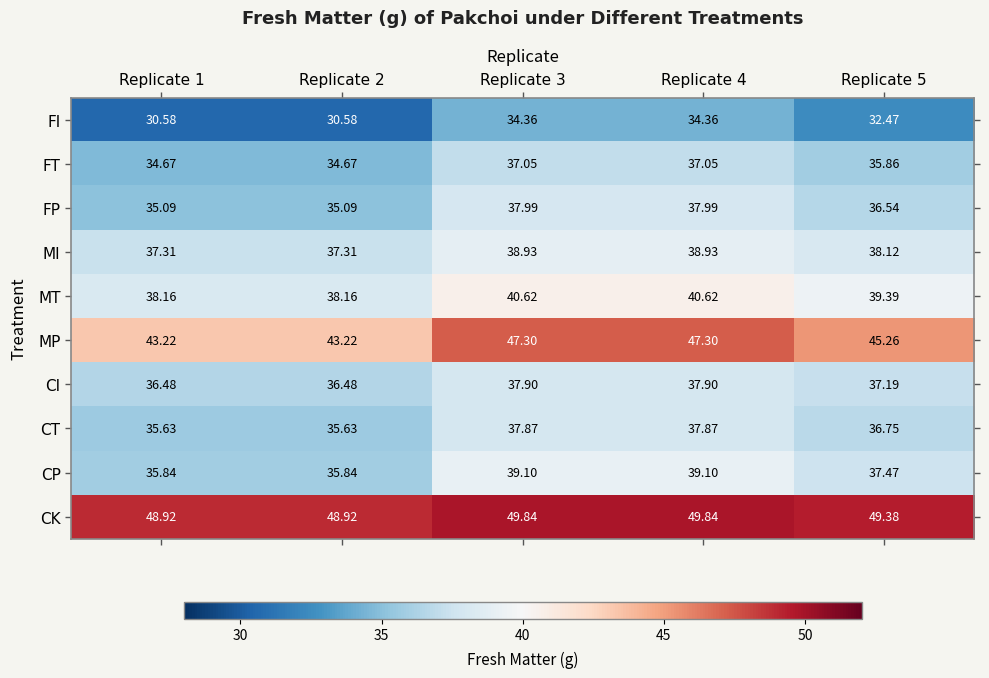

Is the value of CT at Replicate 3 greater than the value of CP at Replicate 2?

Yes